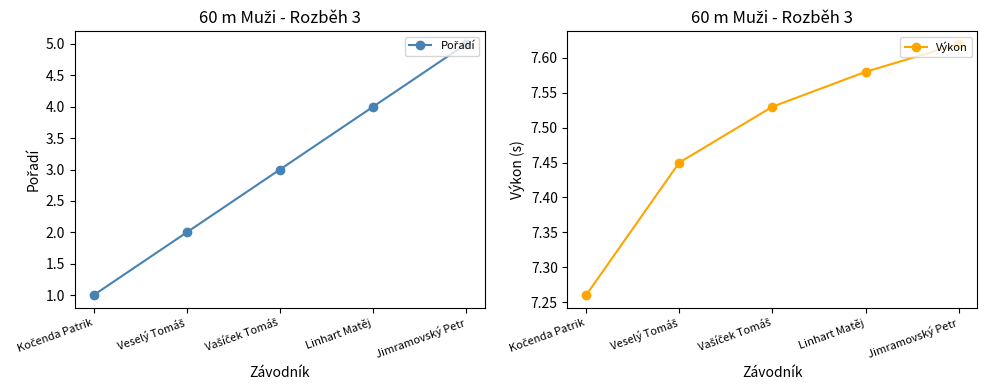

What is the value of the Pořadí point at the 3rd from the left?

3.0